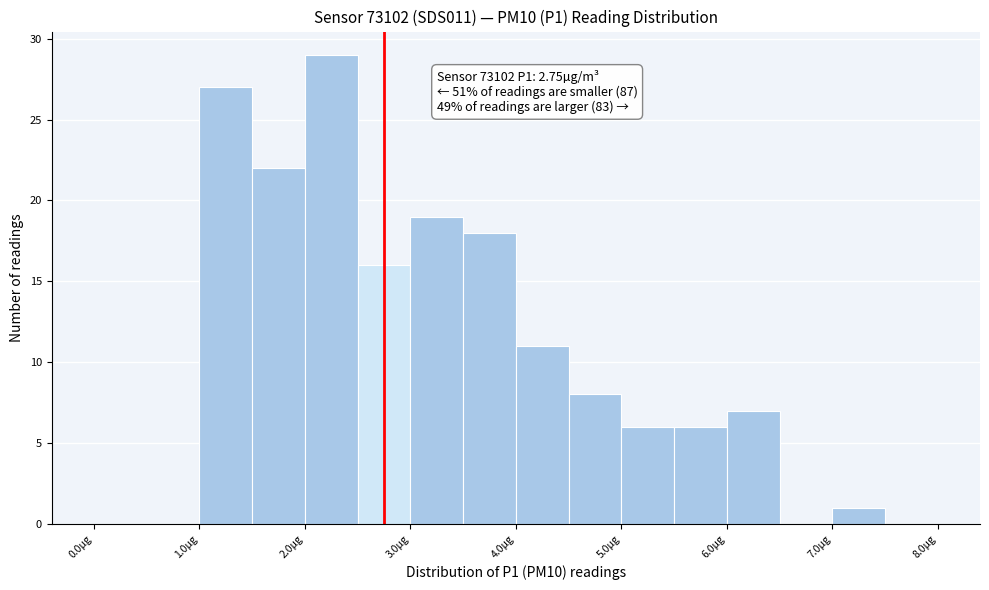

Over which range of the x-axis is the bar tallest?

2.0 to 2.5